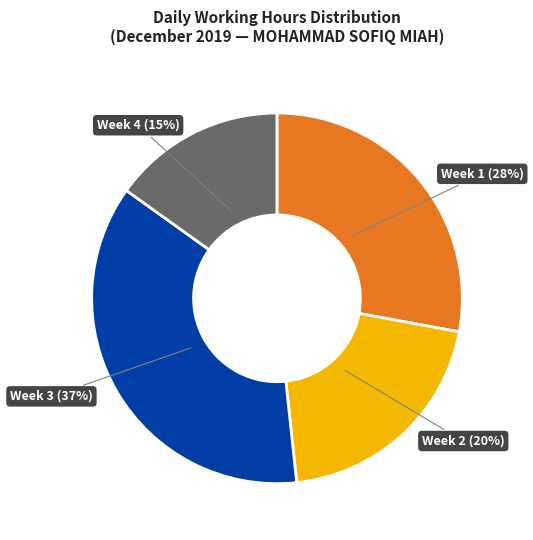

To the nearest percent, what percentage of the pie is Week 3?

37%